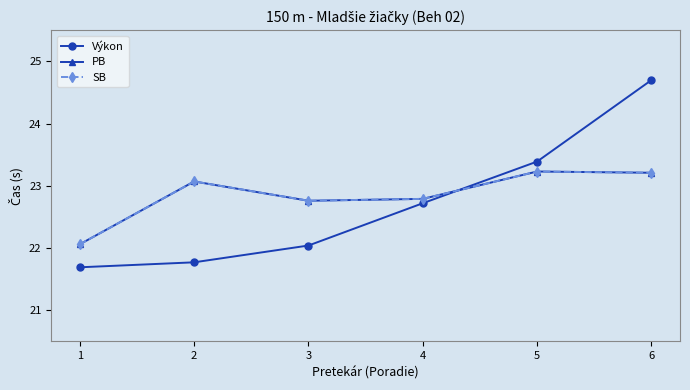

True or false: SB and PB cross at least once.

False